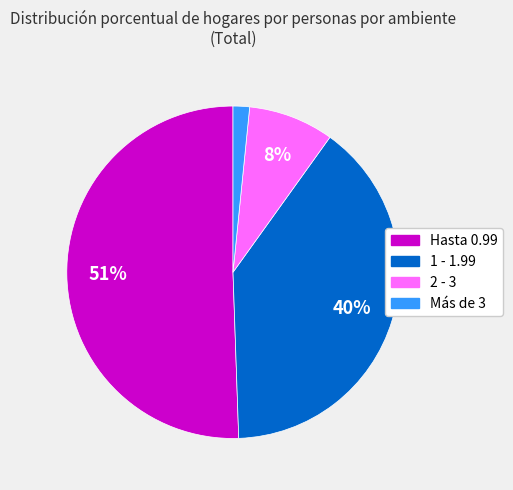

To the nearest percent, what is the average slice percentage?

25%